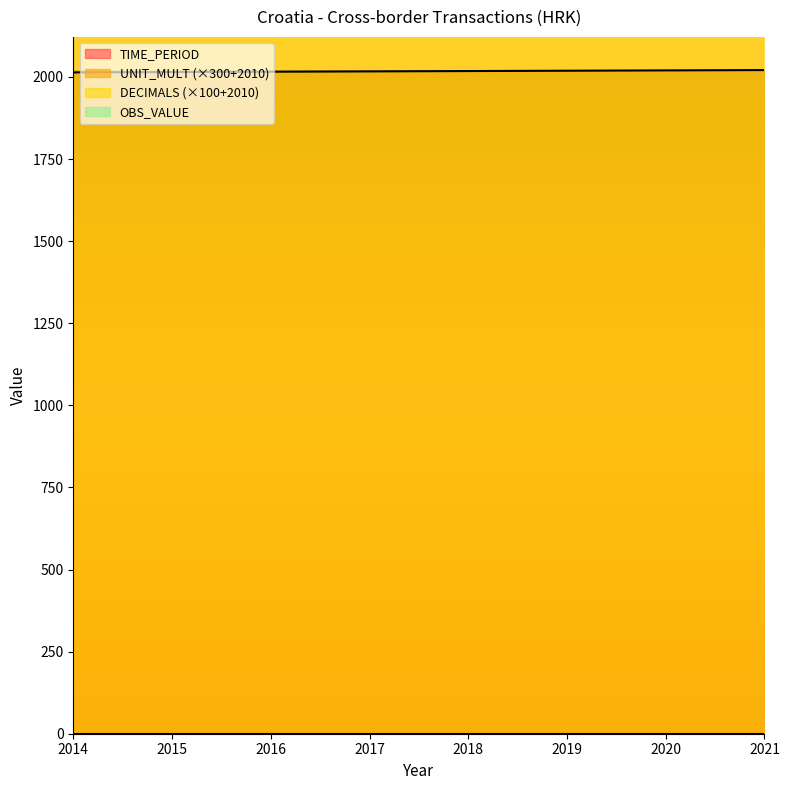

At which category is the sum across all series the highest?

2021